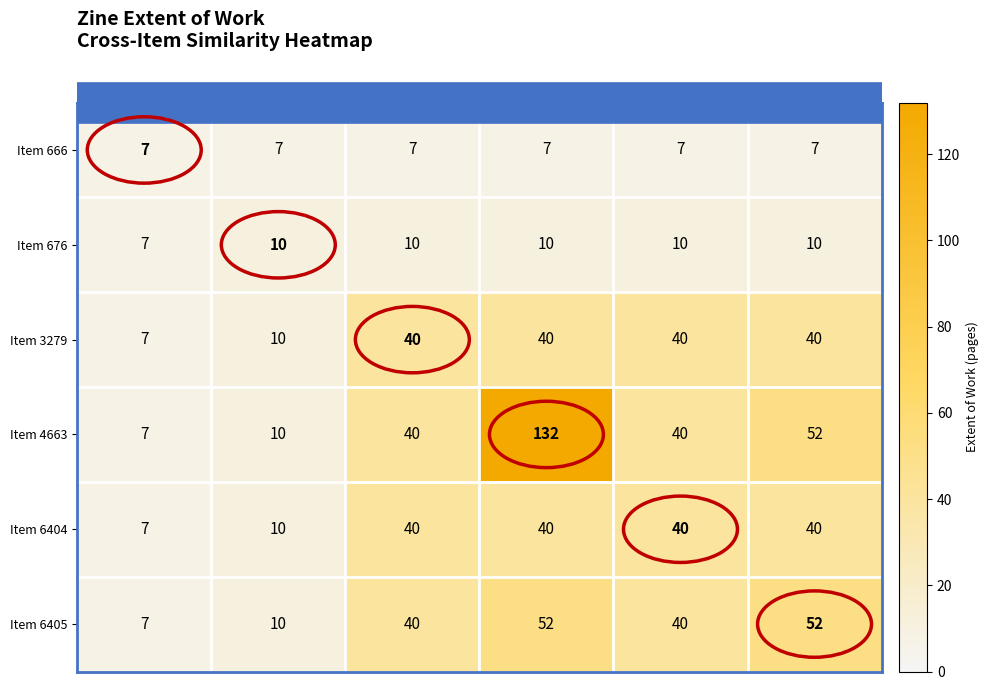

Read the Item 4663 value at Item 6404.

40